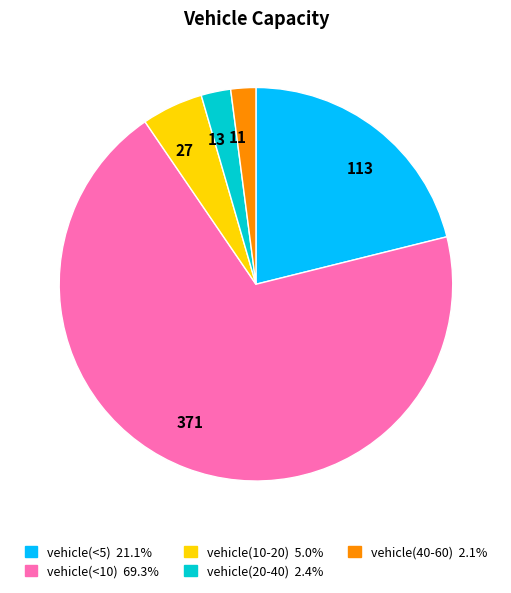

Count the number of slices in the pie.

5